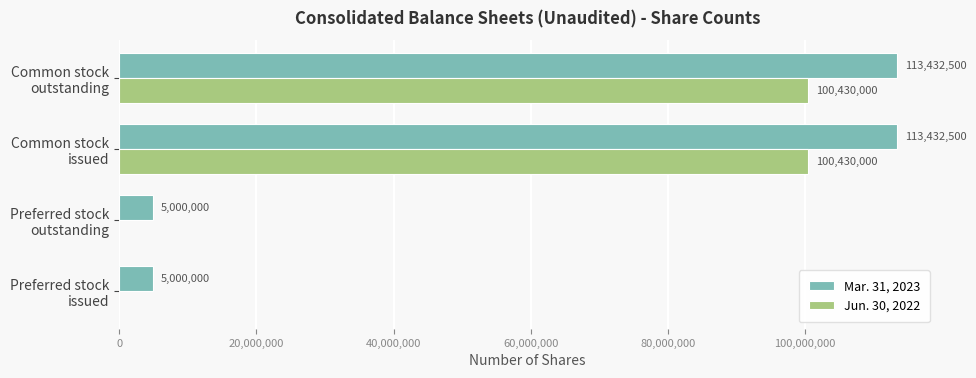

Which series has the largest total across all categories?

Mar. 31, 2023